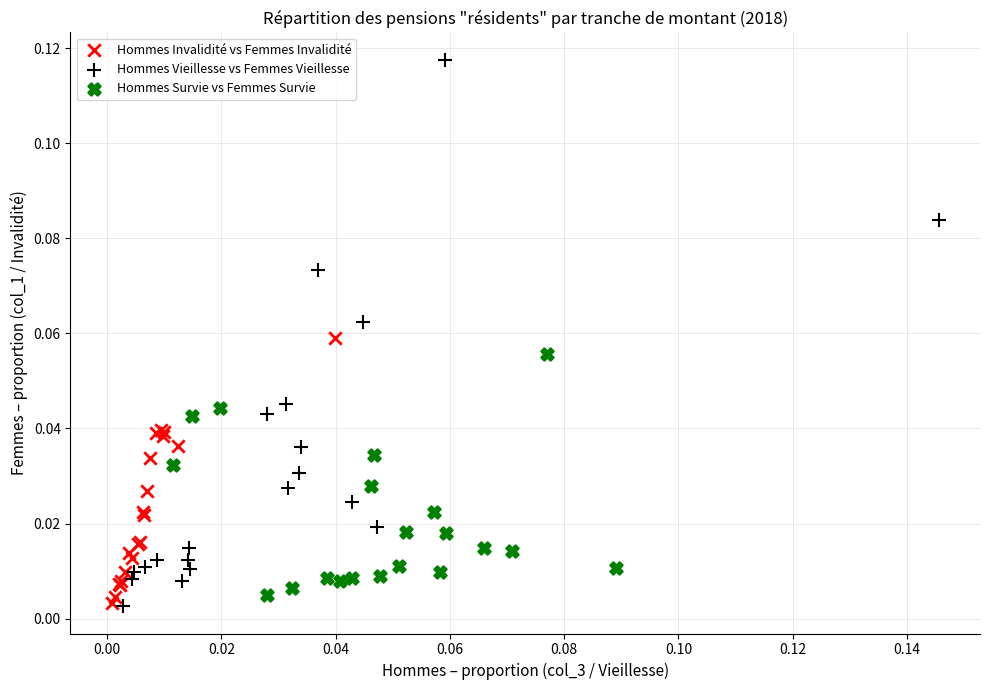

Which series has the widest spread of Y values?

Hommes Vieillesse vs Femmes Vieillesse